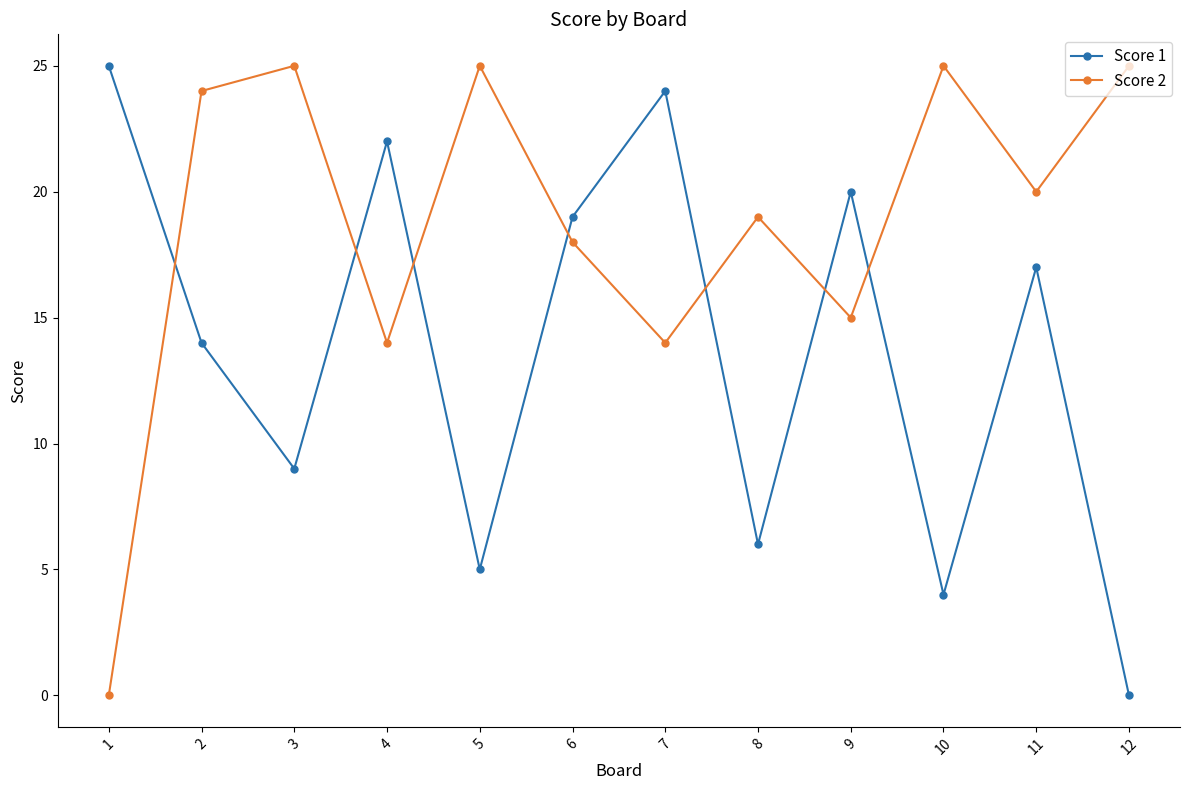

Rank the categories by Score 1 value from highest to lowest.

1, 7, 4, 9, 6, 11, 2, 3, 8, 5, 10, 12